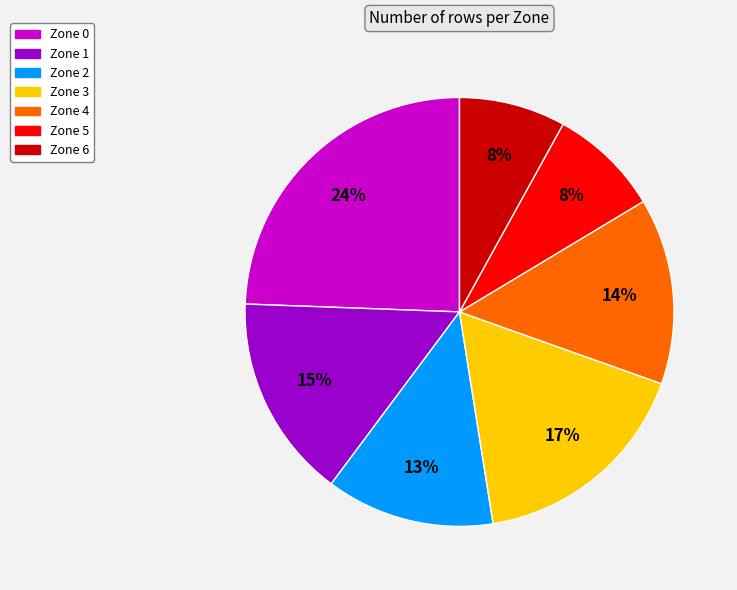

Combined, do Zone 0 and Zone 6 account for over 50%?

No